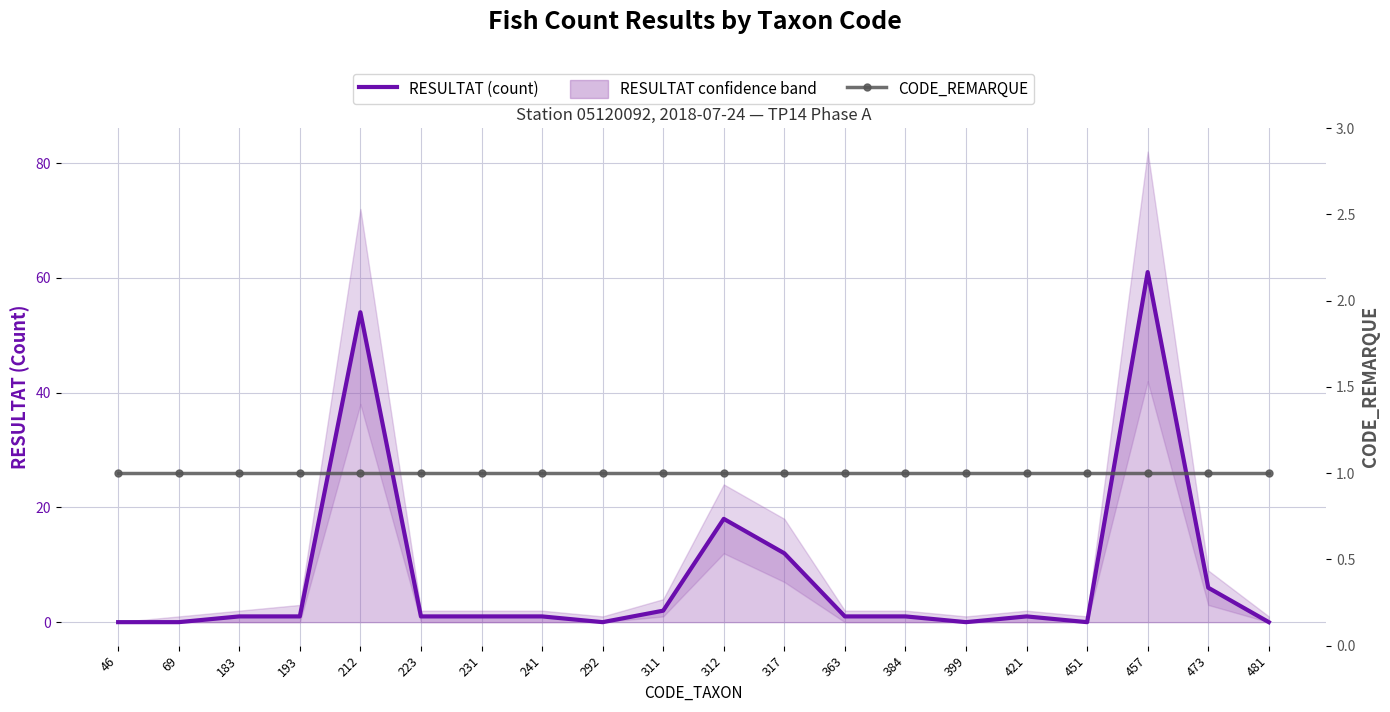

At how many categories does at least one series exceed 25?

2